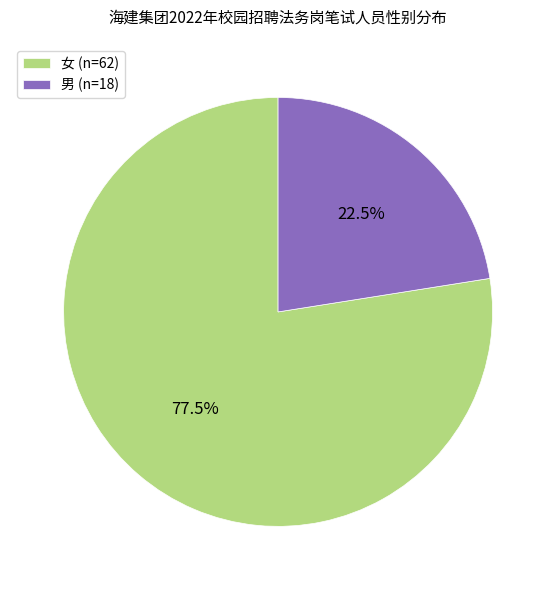

What percentage is NOT represented by 女?

22.5%